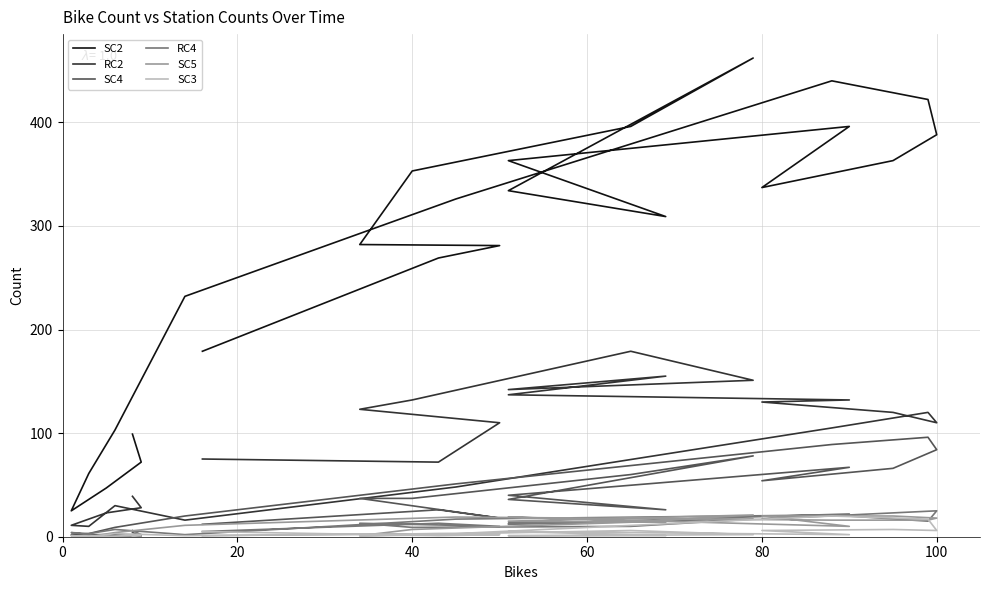

How many lines are shown in the chart?

6